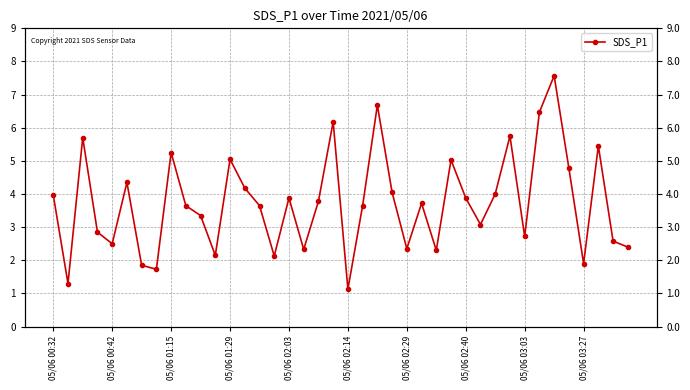

How many points are lower than both their immediate neighbors (excluding endpoints)?

12